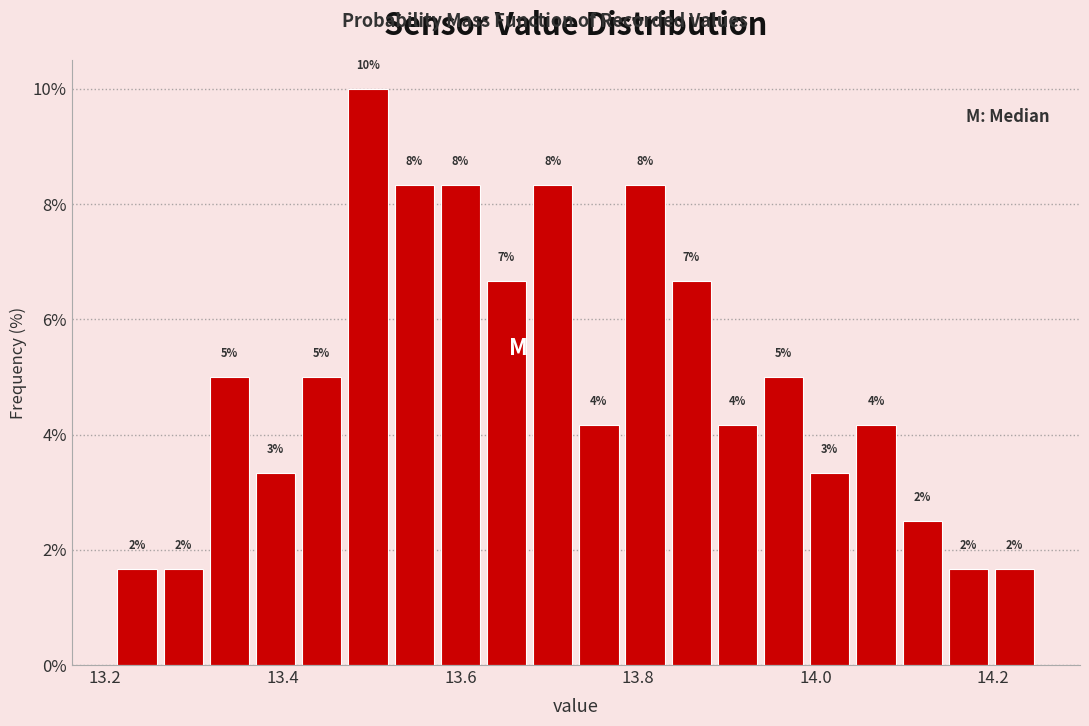

Read against the x-axis, roughly where is the centre of the tallest bar?

13.50